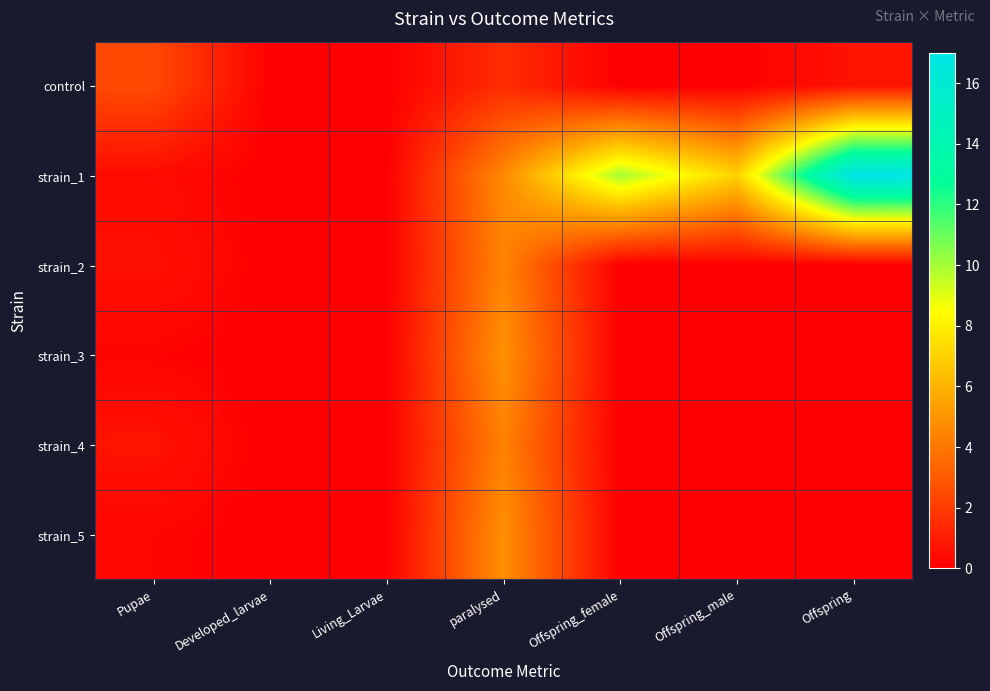

Reading left to right, transcribe all the data shown in this chart.

control: Pupae=2.5	Developed_larvae=0.0	Living_Larvae=0.0	paralysed=1.5	Offspring_female=0.0	Offspring_male=0.0	Offspring=0.7
strain_1: Pupae=0.4	Developed_larvae=0.0	Living_Larvae=0.0	paralysed=4.6	Offspring_female=10.0	Offspring_male=7.0	Offspring=17.0
strain_2: Pupae=0.6	Developed_larvae=0.0	Living_Larvae=0.0	paralysed=4.4	Offspring_female=0.0	Offspring_male=0.0	Offspring=0.0
strain_3: Pupae=0.1	Developed_larvae=0.0	Living_Larvae=0.0	paralysed=4.9	Offspring_female=0.0	Offspring_male=0.0	Offspring=0.0
strain_4: Pupae=0.7	Developed_larvae=0.0	Living_Larvae=0.0	paralysed=4.3	Offspring_female=0.0	Offspring_male=0.0	Offspring=0.0
strain_5: Pupae=0.2	Developed_larvae=0.0	Living_Larvae=0.0	paralysed=4.8	Offspring_female=0.0	Offspring_male=0.0	Offspring=0.0